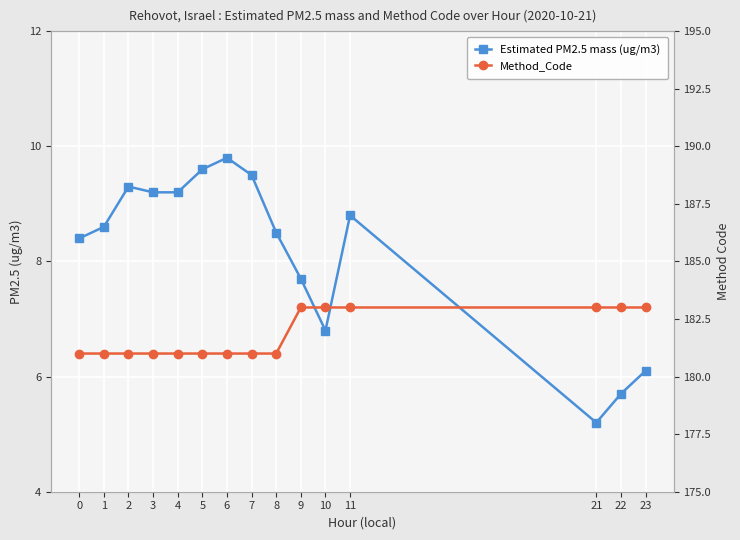

How many data points in Estimated PM2.5 mass (ug/m3) are less than 8?

5